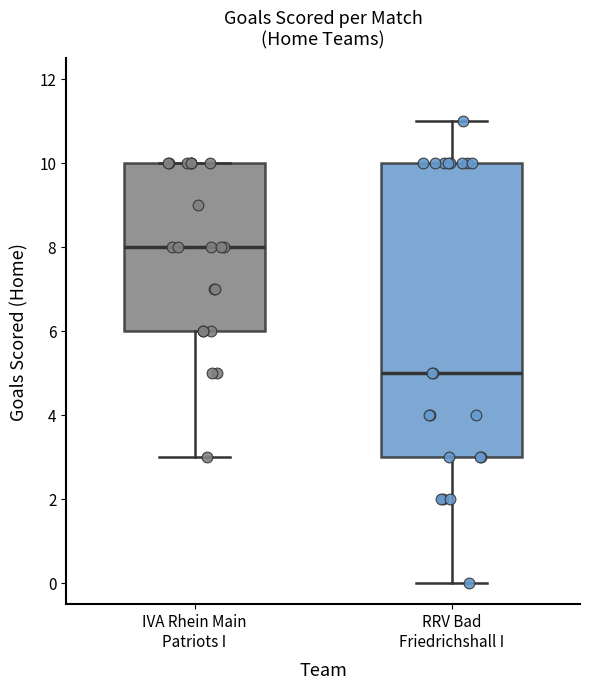

Reading left to right, transcribe this box plot: for each box, give where its median line is, the range the box spans, and where its two whiskers end, as read against the y-axis. The values are not printed on the chart, so give them approximately, as read against the axis.

IVA Rhein Main Patriots I: median 8, box 6 to 10, whiskers 3 to 10
RRV Bad Friedrichshall I: median 5, box 3 to 10, whiskers 0 to 11